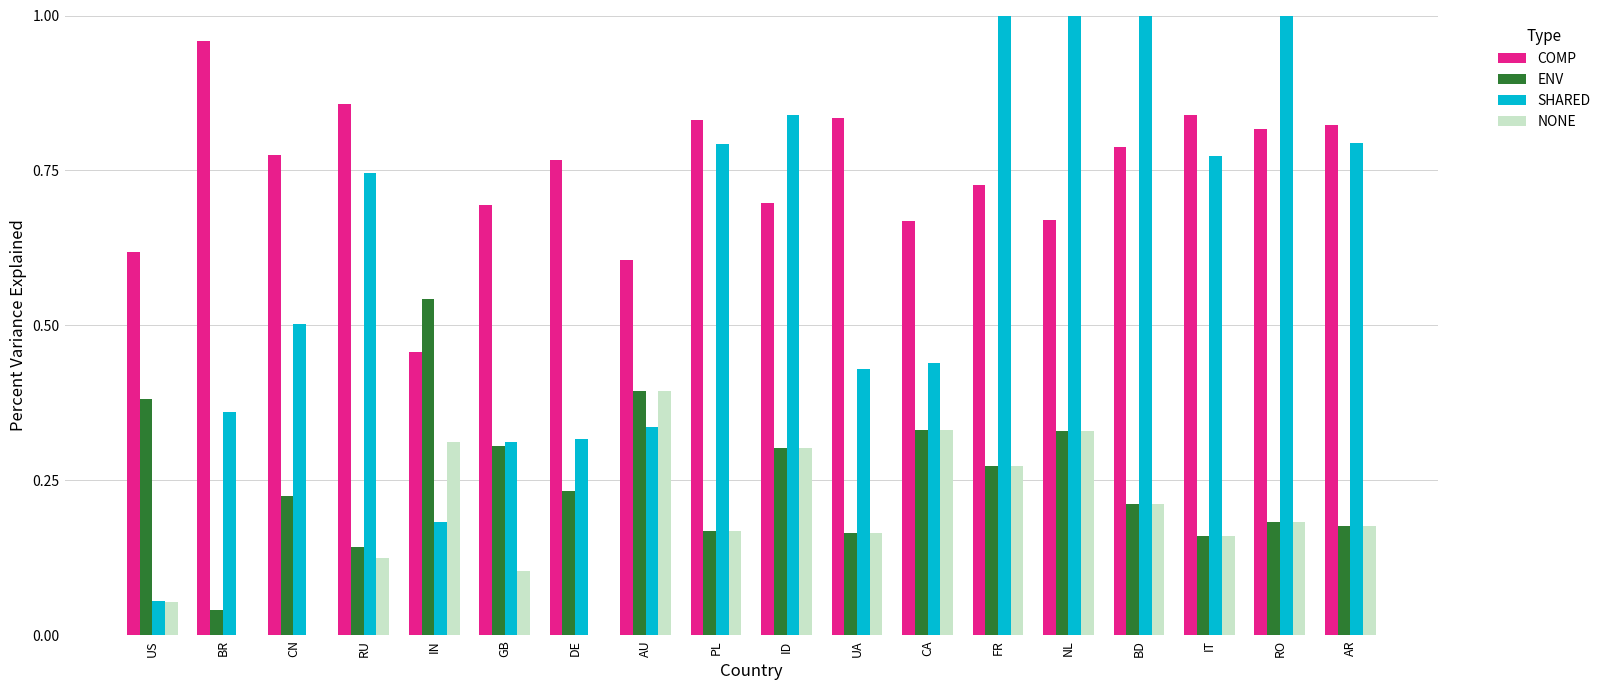

How many groups of bars are there?

18